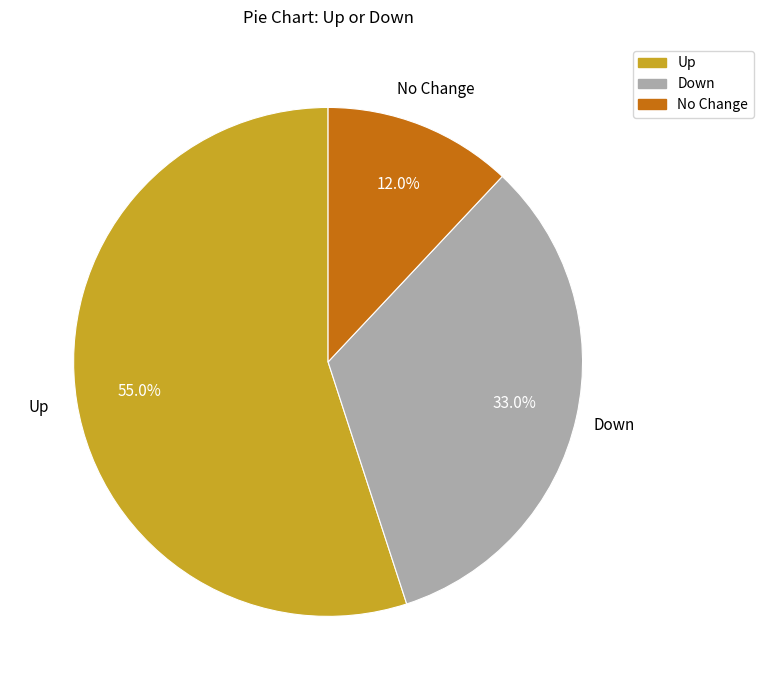

Combined, do Up and No Change account for over 50%?

Yes